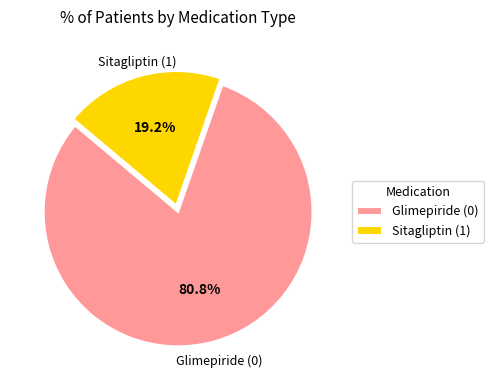

Which has a higher value, Glimepiride (0) or Sitagliptin (1)?

Glimepiride (0)